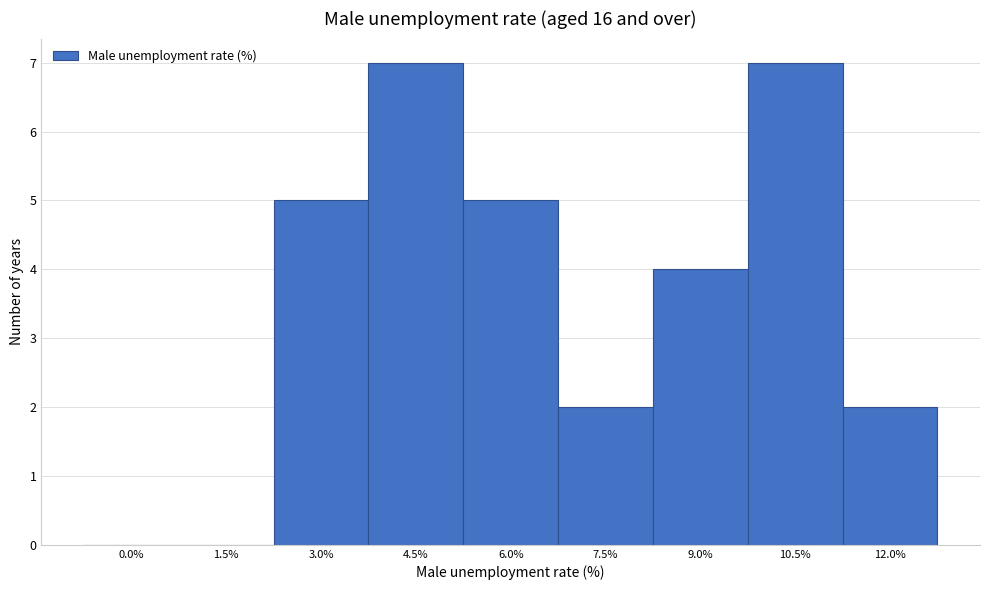

Reading left to right, what are all the values shown in this chart?

0.0%=0	1.5%=0	3.0%=5	4.5%=7	6.0%=5	7.5%=2	9.0%=4	10.5%=7	12.0%=2